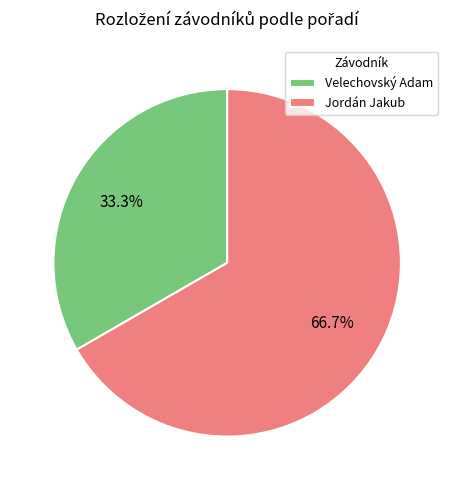

How many slices are in this pie chart?

2